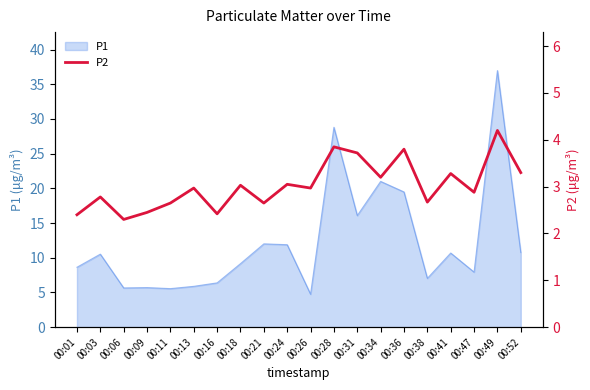

Does the chart have visible grid lines?

No